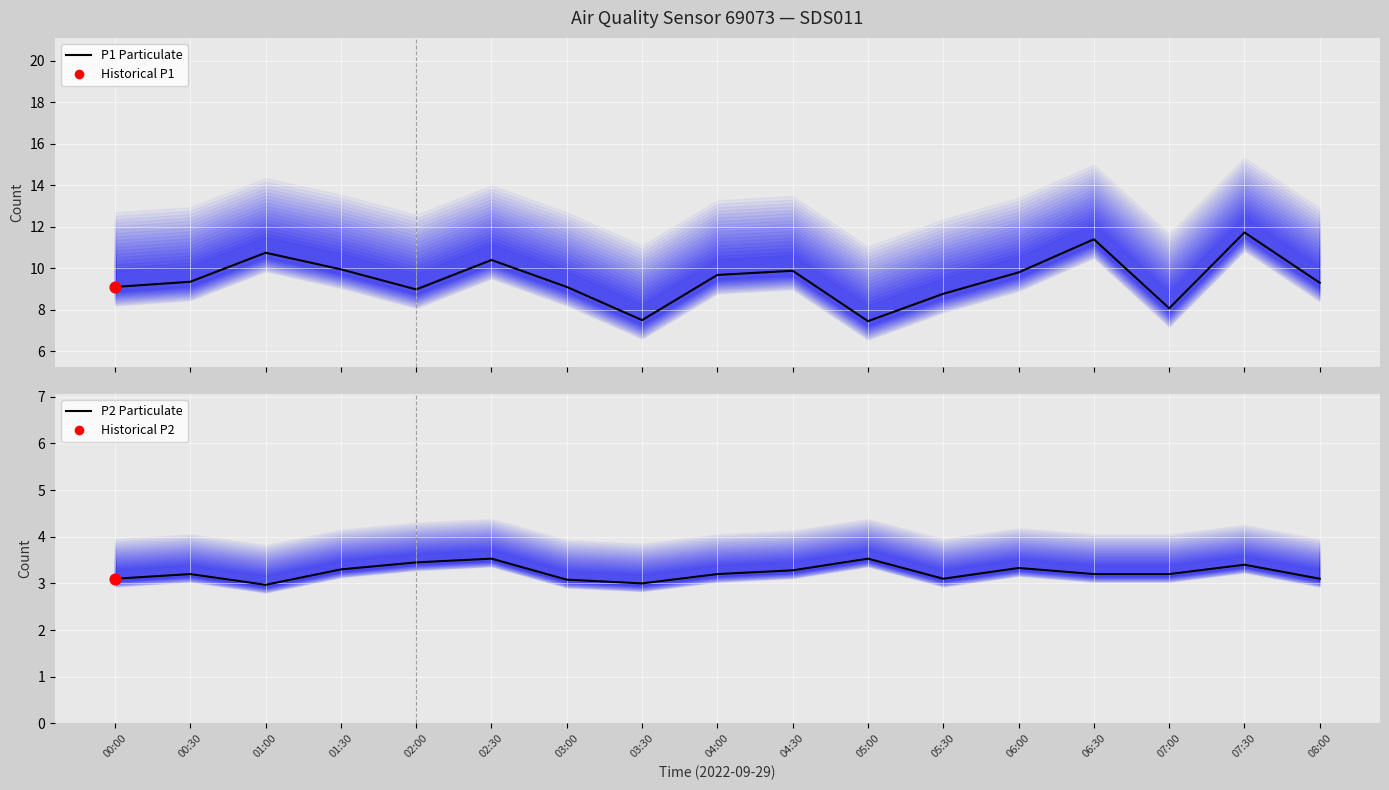

Is the value of P1 Particulate at 00:00 greater than the value of P2 Particulate at 01:30?

Yes